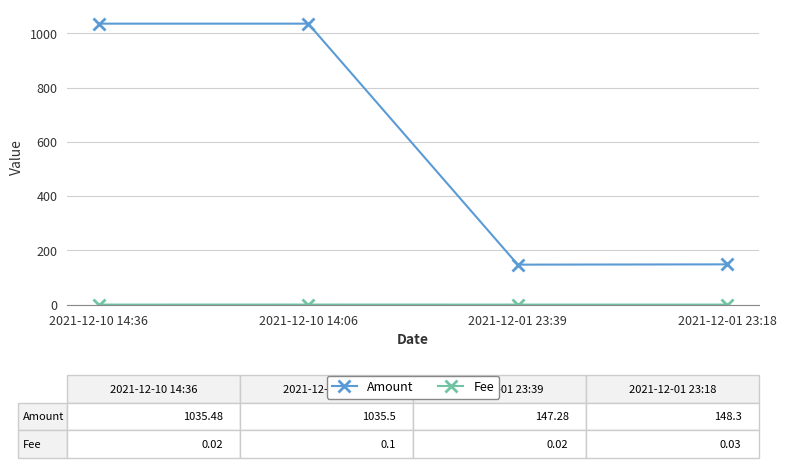

Which series changed the most between 2021-12-10 14:36 and 2021-12-01 23:39?

Amount